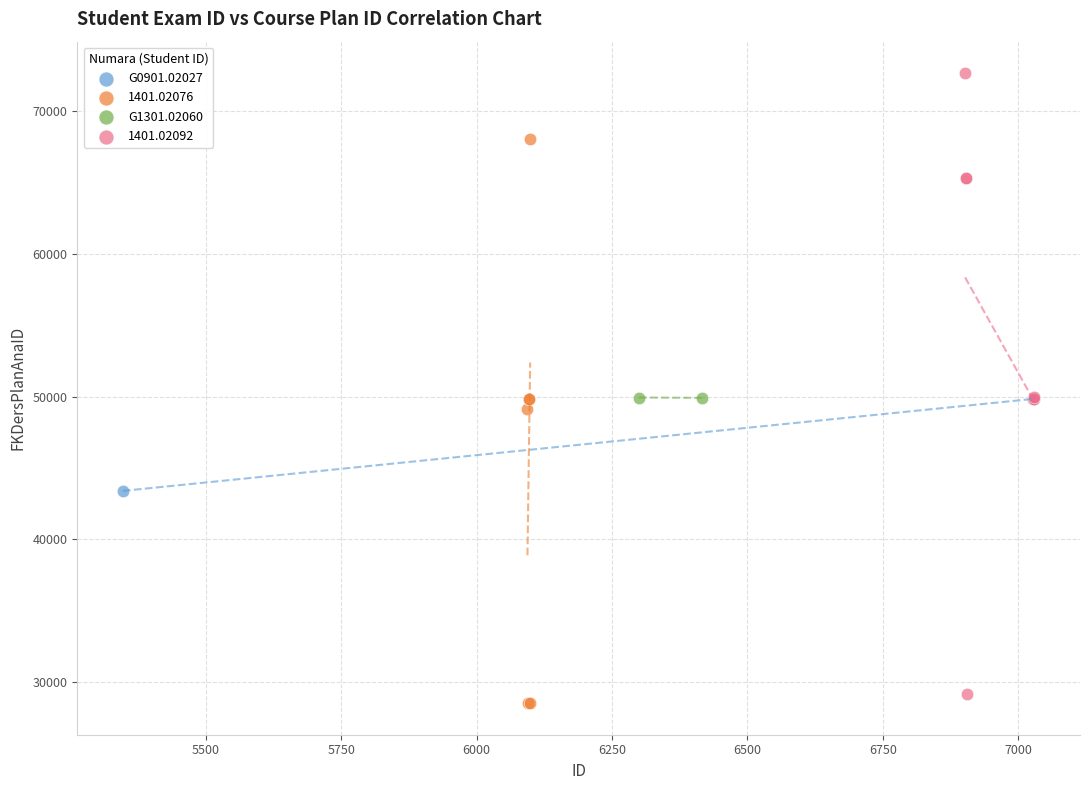

What are all the series names shown in the legend?

G0901.02027, 1401.02076, G1301.02060, 1401.02092